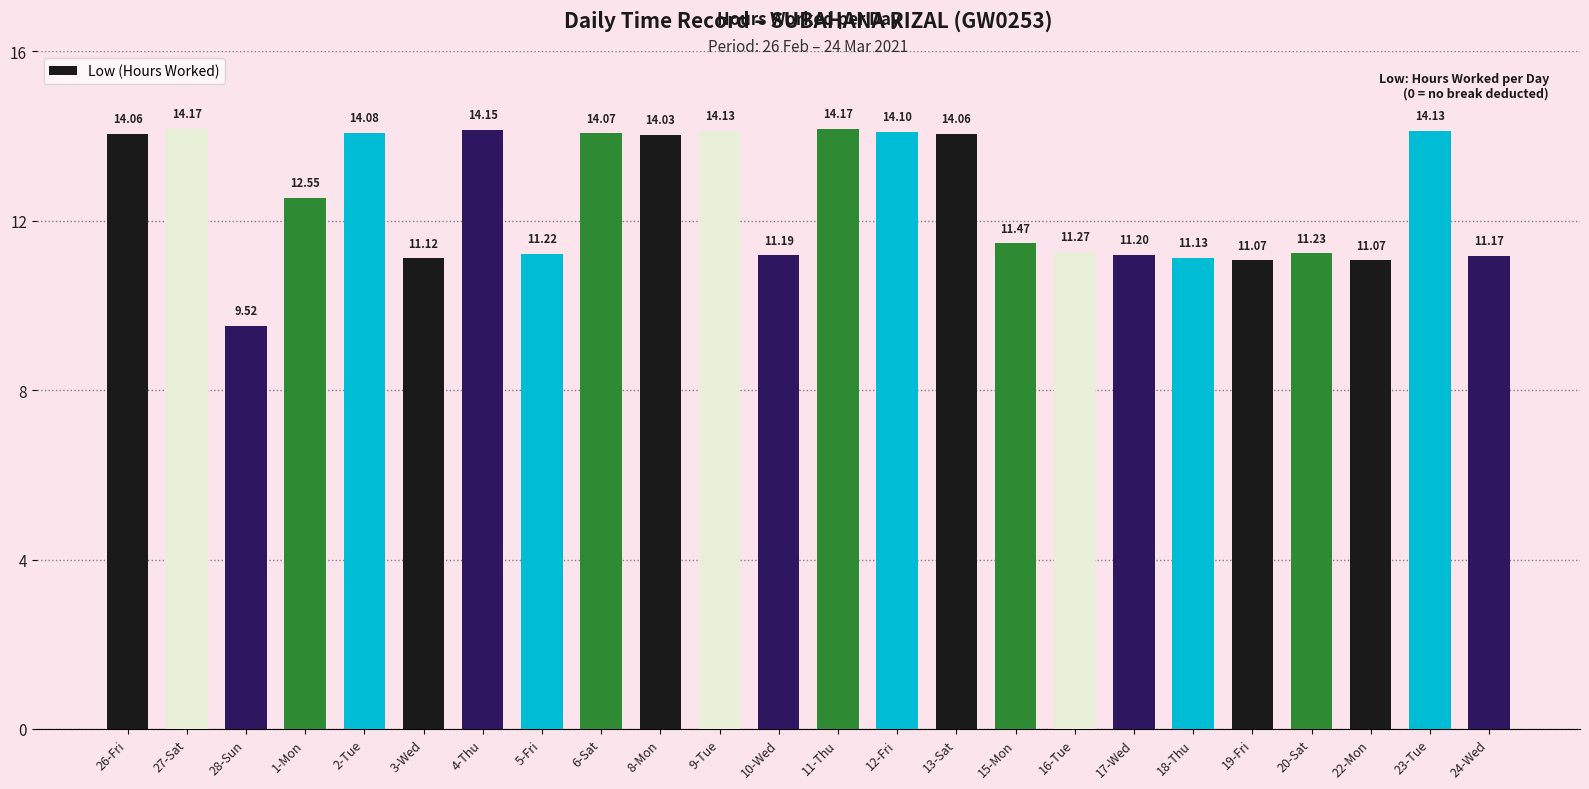

Which has a higher value, 22-Mon or 28-Sun?

22-Mon